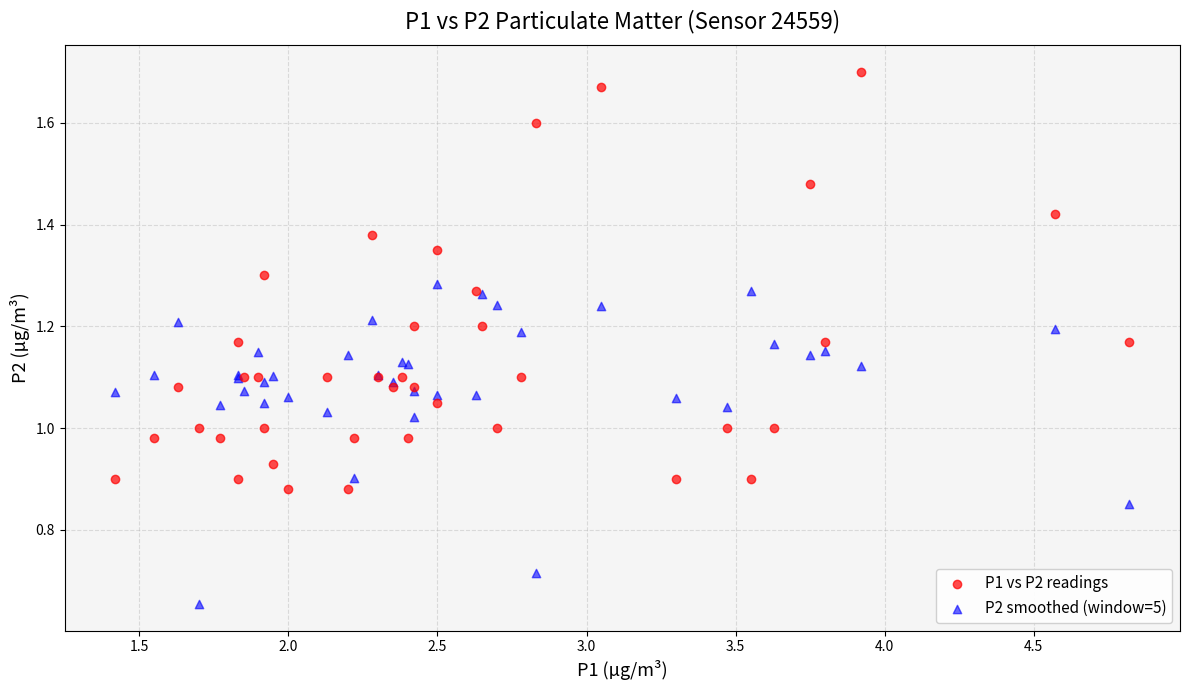

Which series reaches the maximum Y coordinate?

P1 vs P2 readings